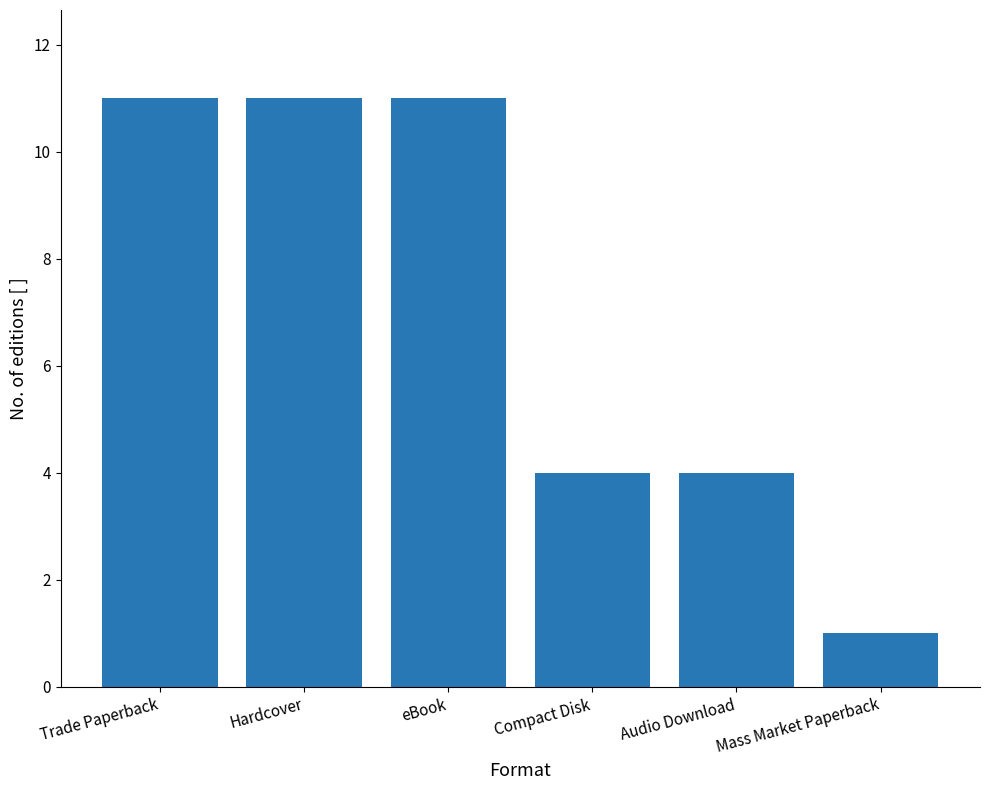

What is the difference between the maximum and minimum values?

10